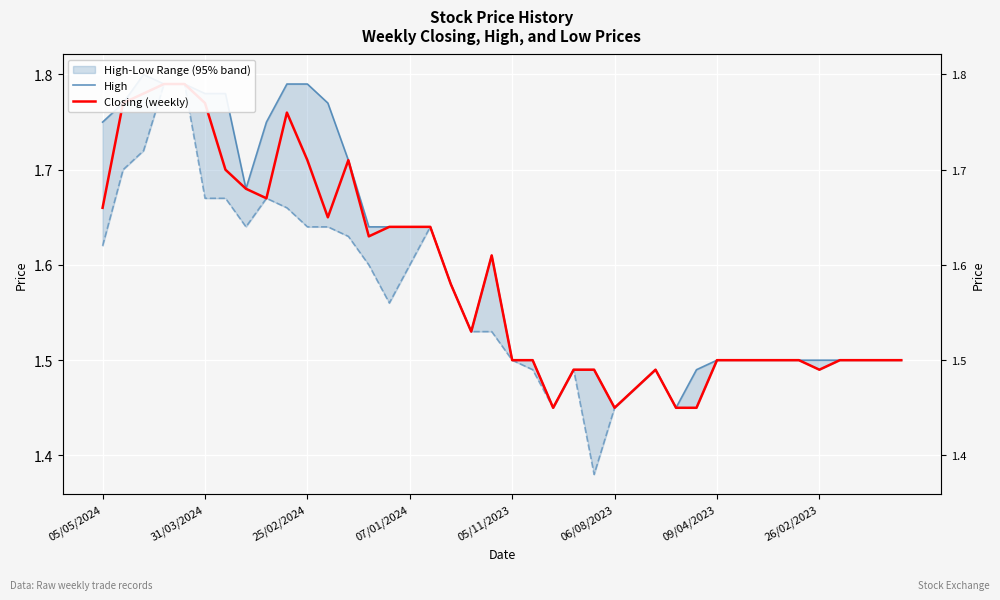

At which category does the chart reach its minimum across all series?

22